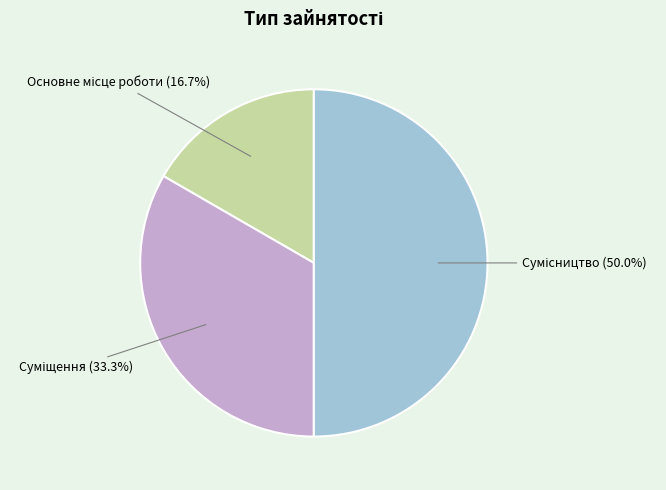

Is there any slice that represents more than half of the pie?

No